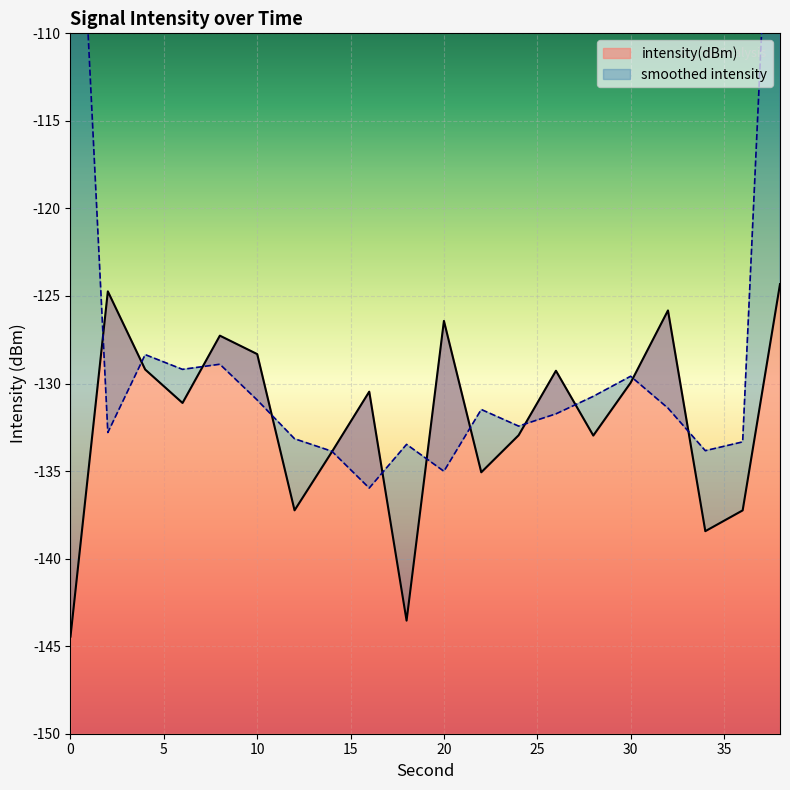

The chart shows a value of -184.4 at 34. True or false?

False